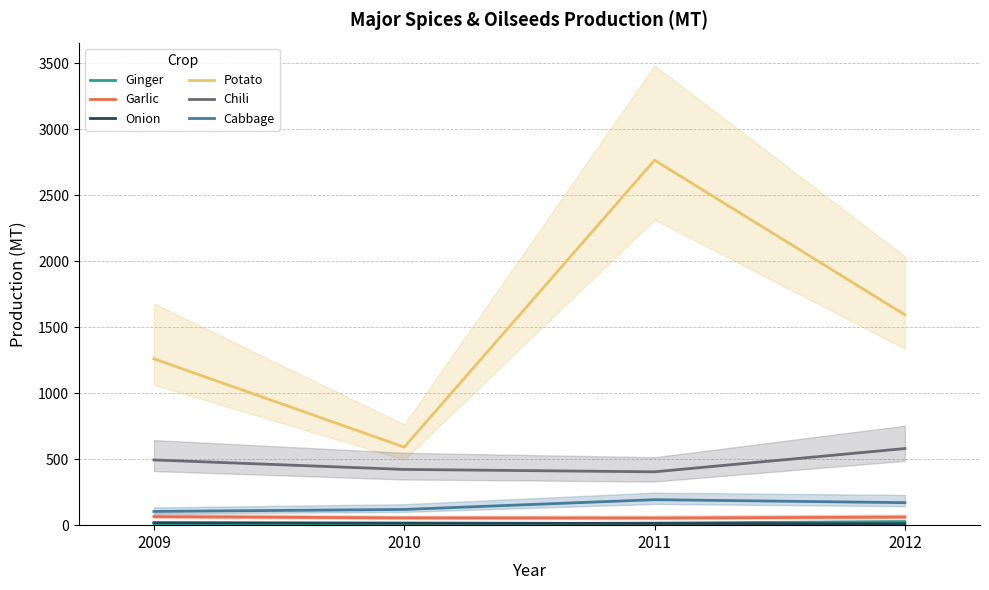

True or false: Cabbage and Garlic intersect in this chart.

False